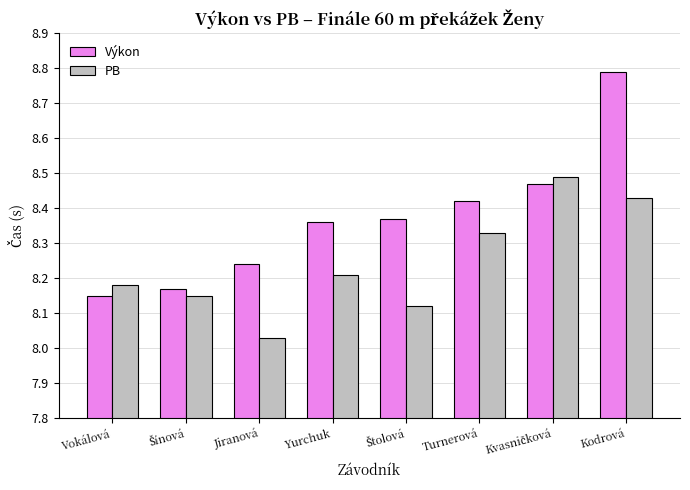

At how many categories does at least one series exceed 8?

8